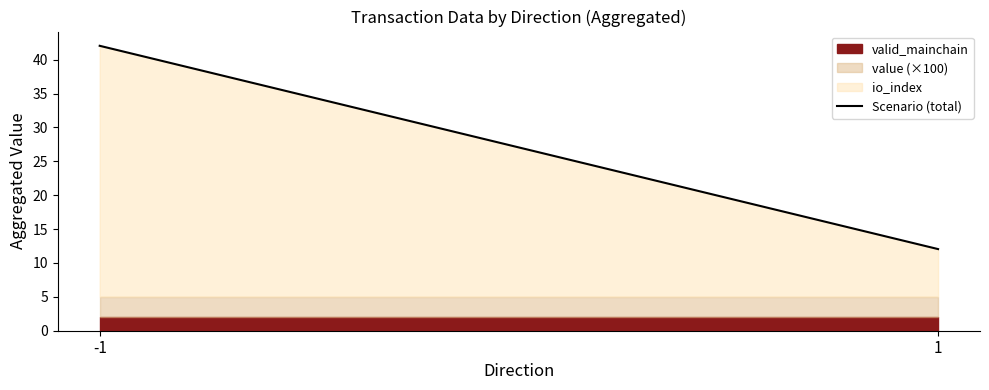

What is the change in value from -1 to 1?

-30.0